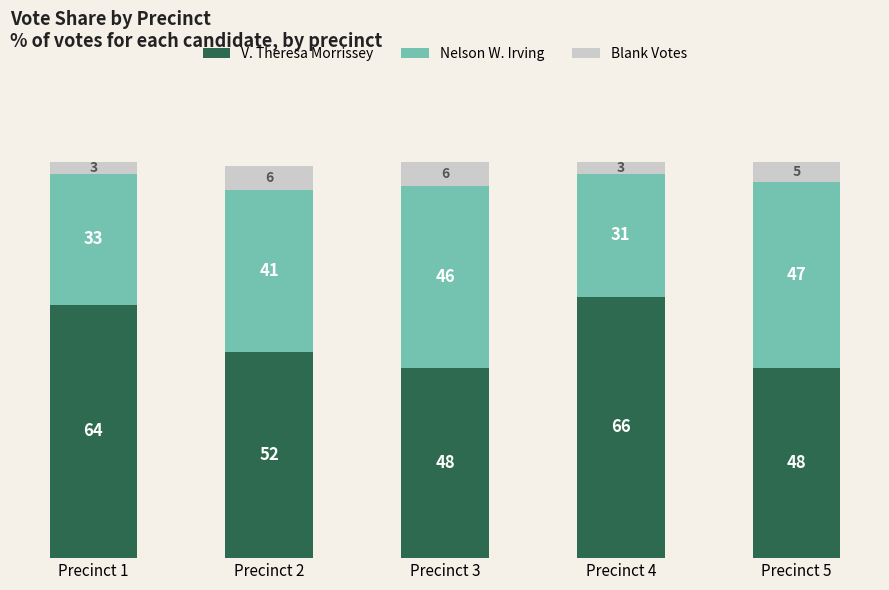

Count the number of categories in the chart.

5